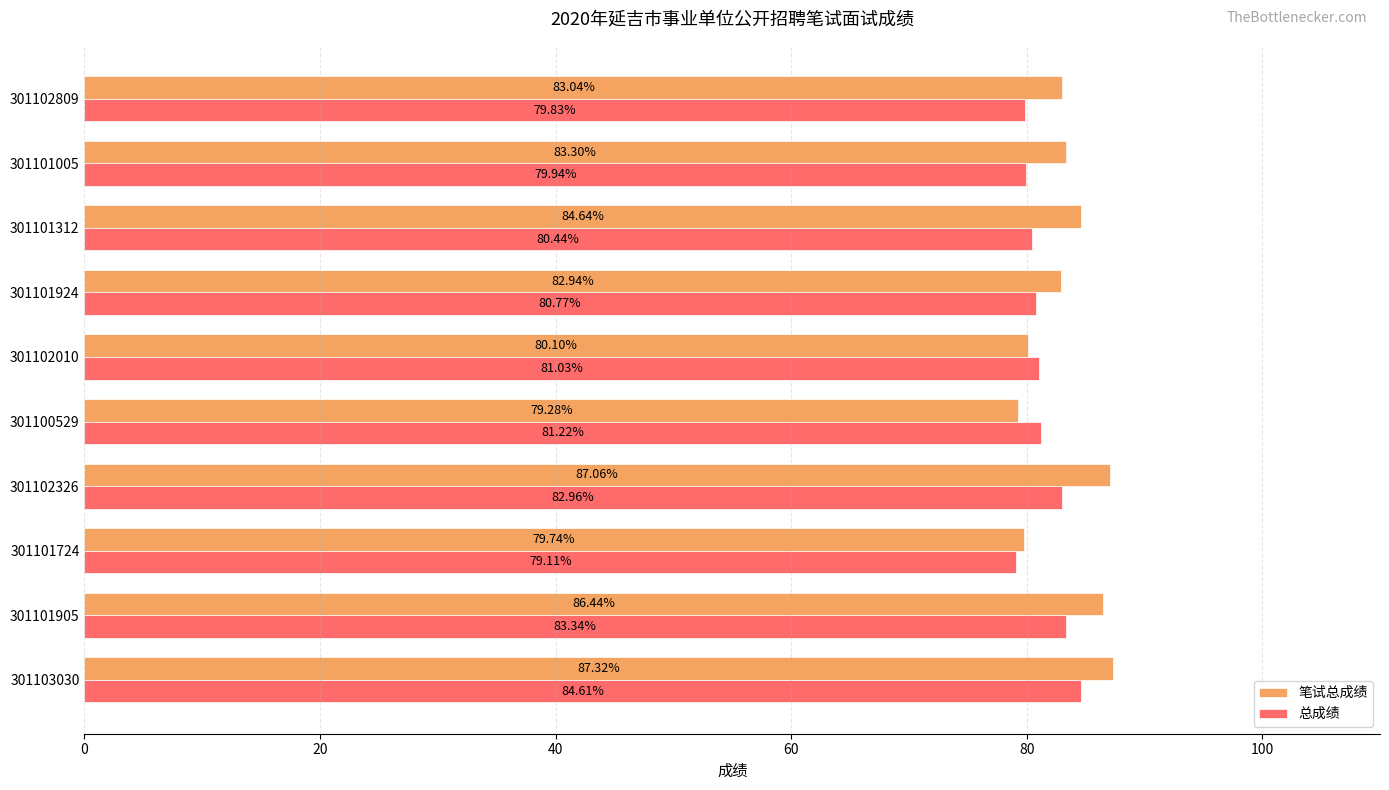

Which series has the largest total across all categories?

笔试总成绩